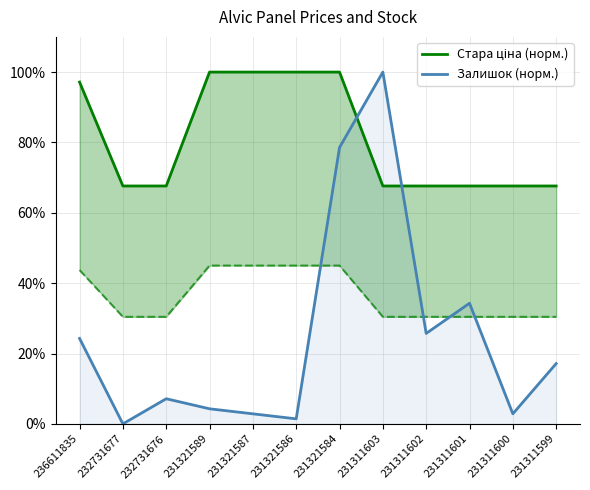

Rank the series by their maximum value, from lowest to highest.

Стара ціна (норм.), Залишок (норм.)